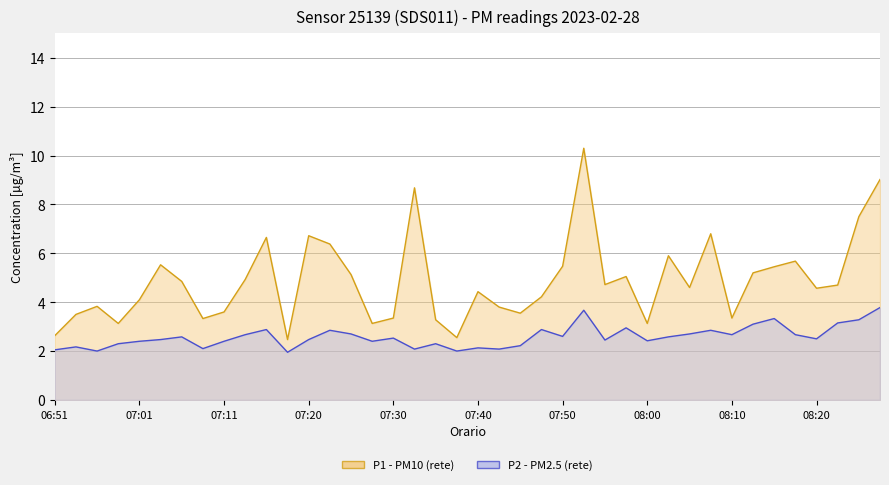

At which category does the chart reach its peak across all series?

07:52